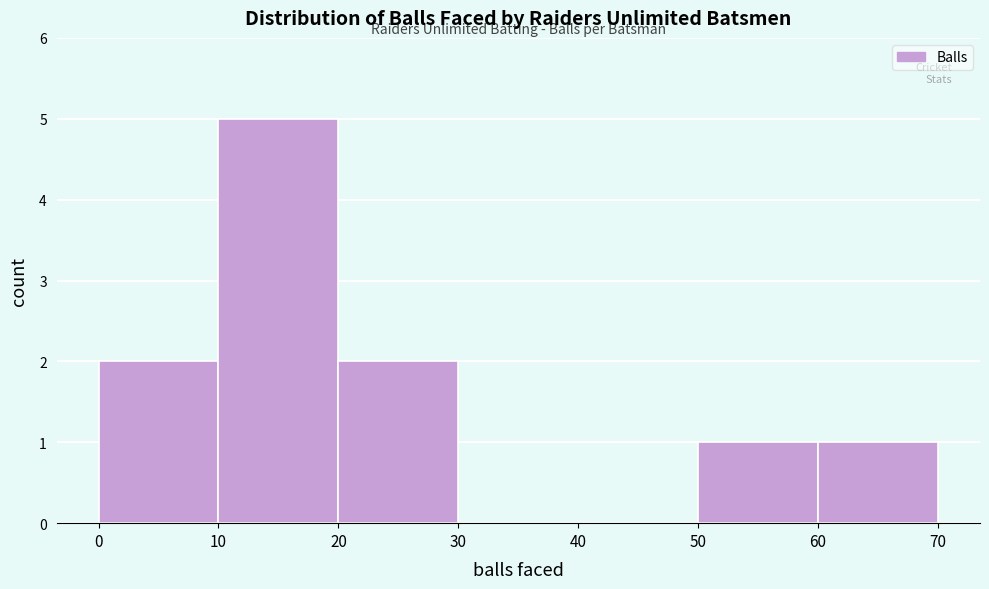

Reading left to right, transcribe this chart: for each bar, give the range it covers on the x-axis and its height. The values are not printed on the chart, so give them approximately, as read against the axis.

0 to 10: 2
10 to 20: 5
20 to 30: 2
30 to 40: 0
40 to 50: 0
50 to 60: 1
60 to 70: 1